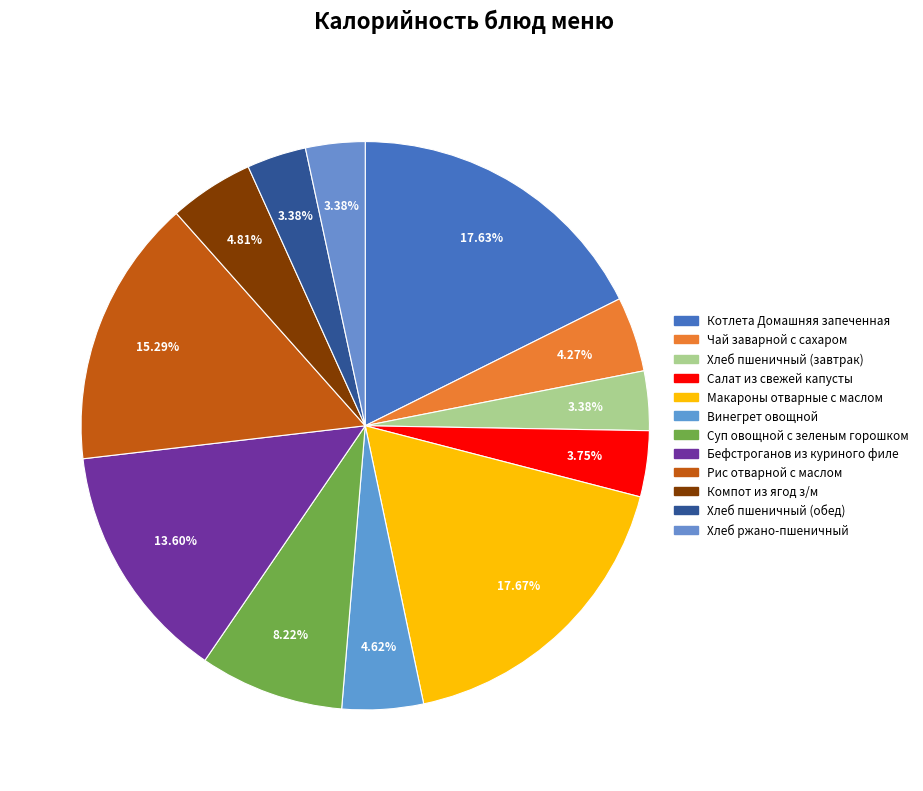

Is there a majority slice in this chart?

No